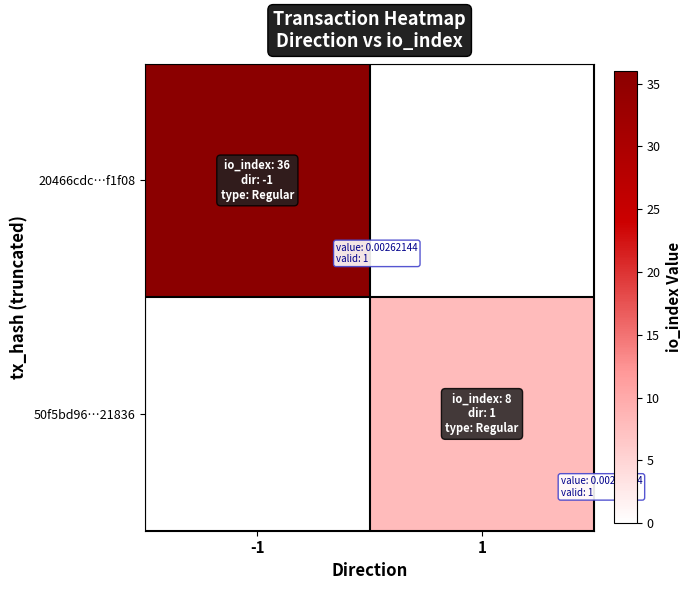

At which category is the sum across all series the highest?

-1